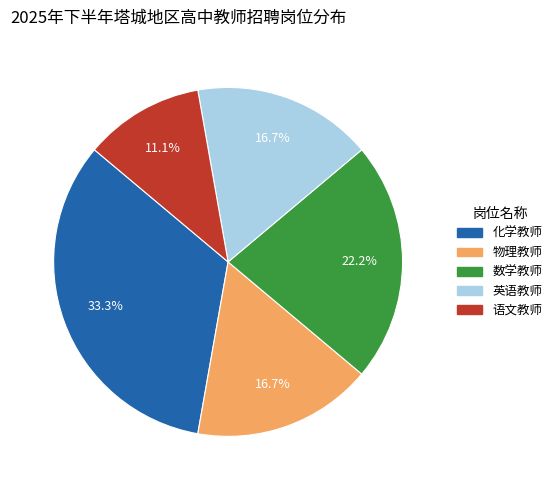

To the nearest percent, what is the difference between the 物理教师 and 数学教师 slice percentages?

6%